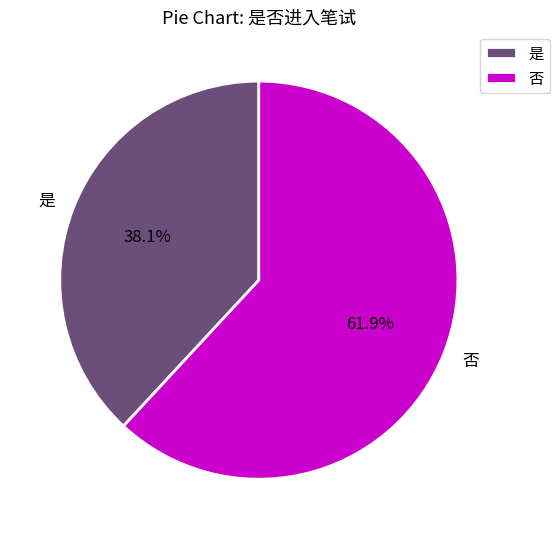

To the nearest percent, what portion does 是 represent?

38%